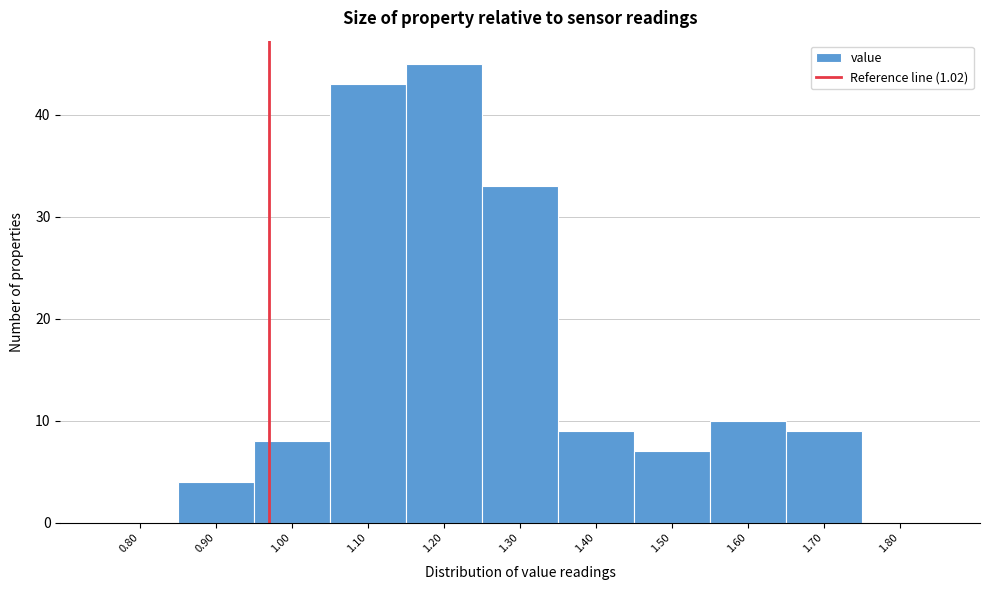

Reading right to left, what are all the values shown in this chart?

1.80=0	1.70=9	1.60=10	1.50=7	1.40=9	1.30=33	1.20=45	1.10=43	1.00=8	0.90=4	0.80=0